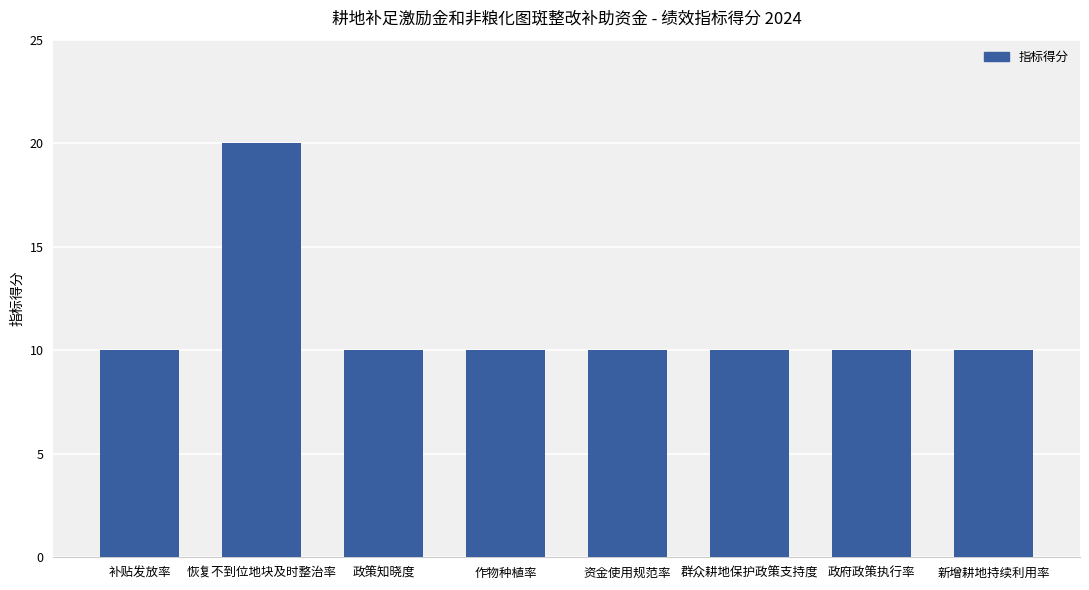

What is the difference between the maximum and minimum values?

10